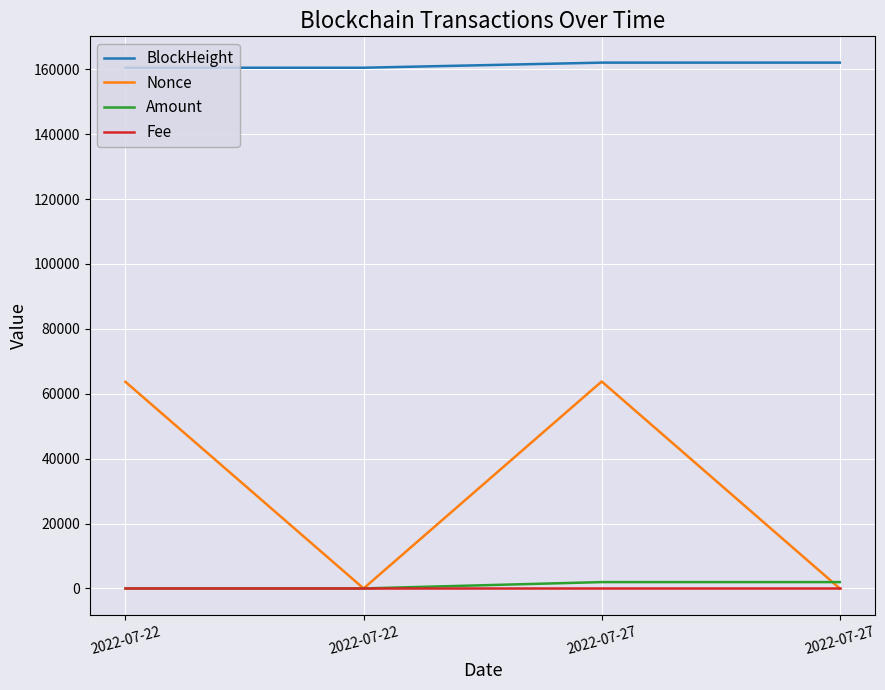

What is the difference between the BlockHeight values at 2022-07-27 and 2022-07-22?

1580.0